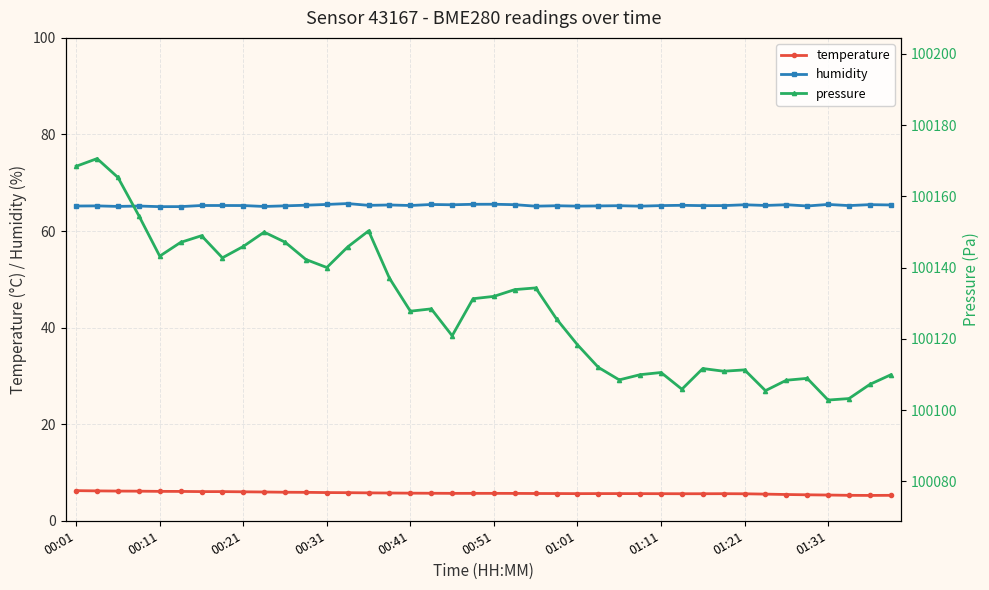

The humidity series shows 28.4 at 01:21. True or false?

False